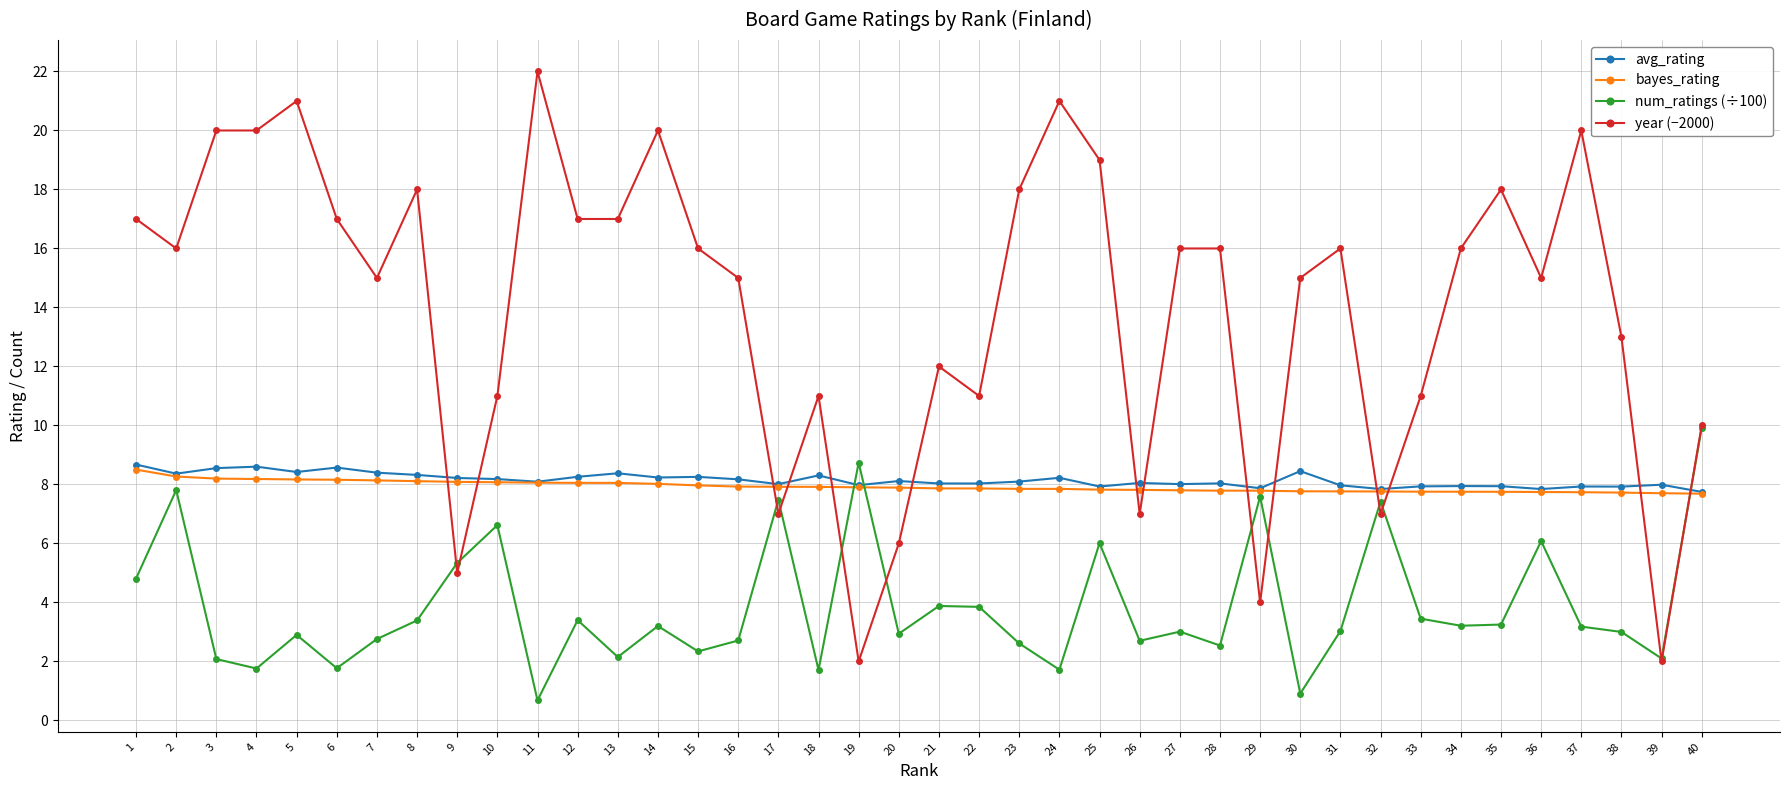

What is the difference between the highest and lowest values at 20?

5.2